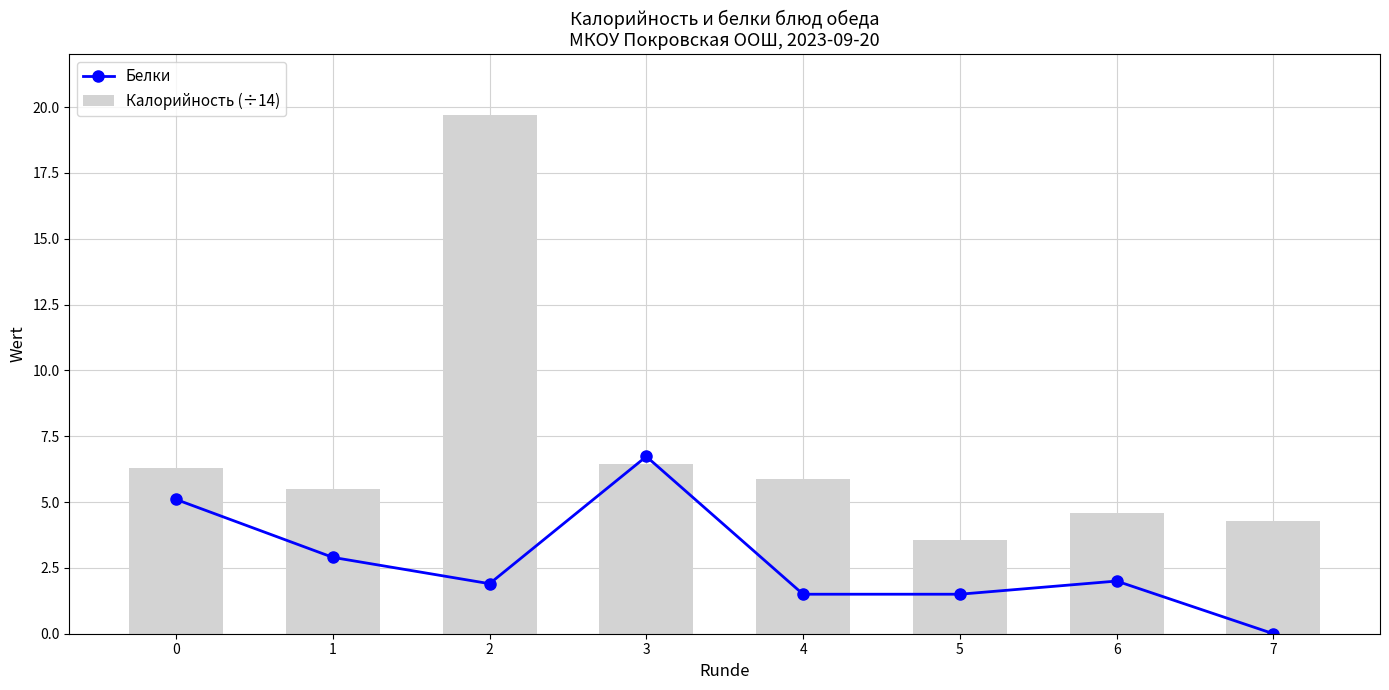

What is the highest value of the Белки series?

6.7